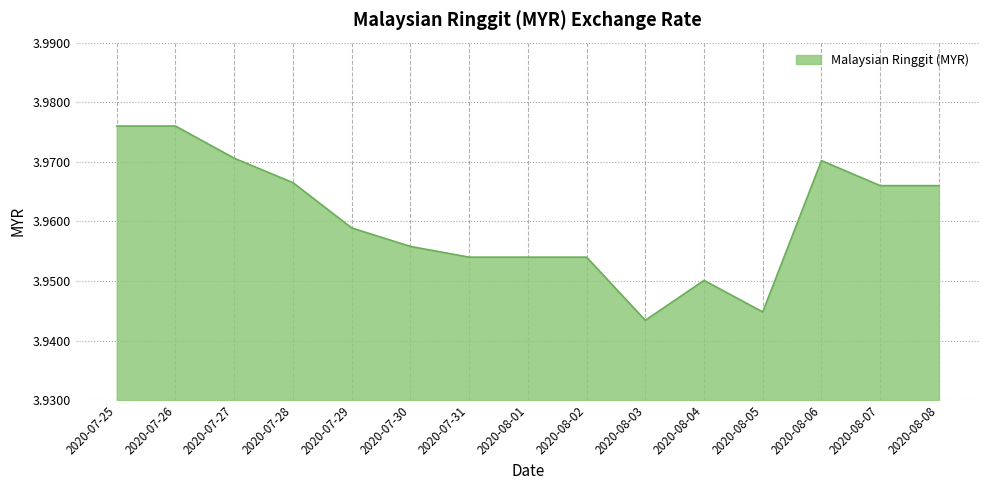

Which category has the lowest value across all series?

2020-08-03